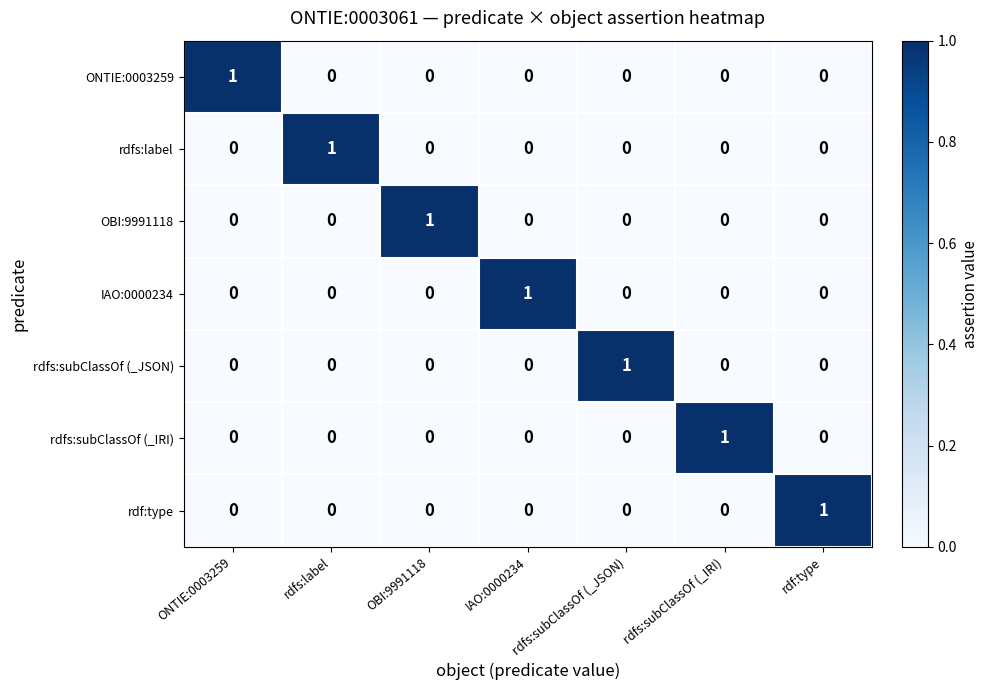

What is the spread (max minus min) of values at IAO:0000234?

1